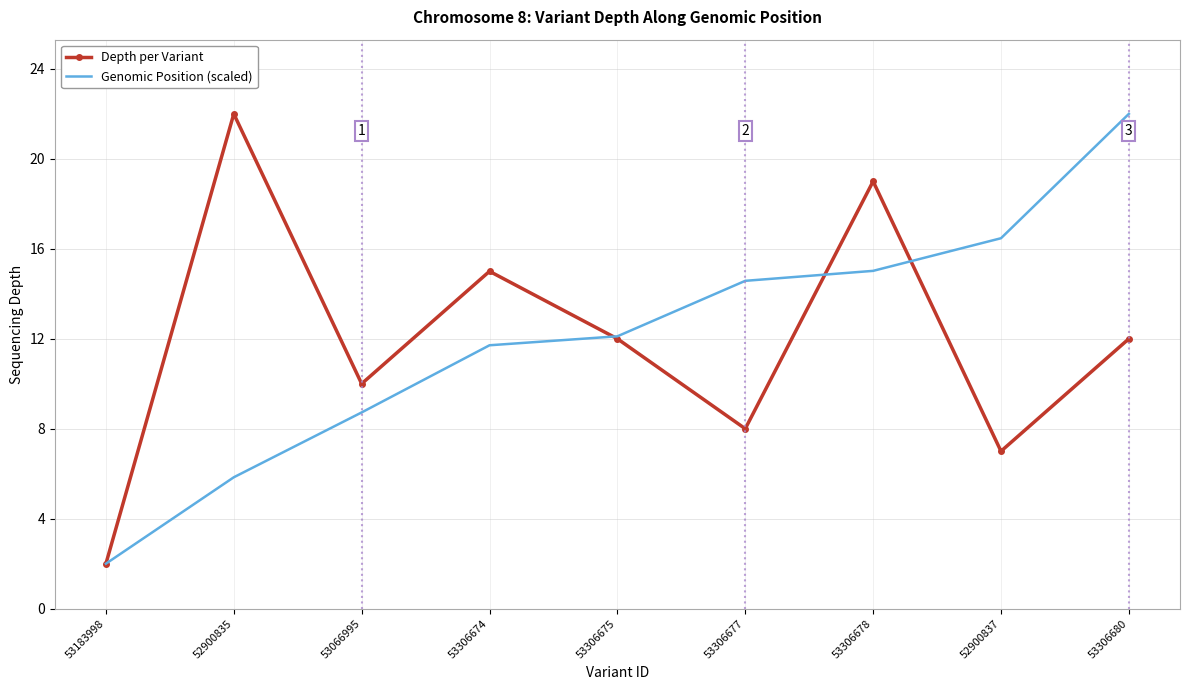

The value of Depth per Variant at 53306678 is 19.0. True or false?

True